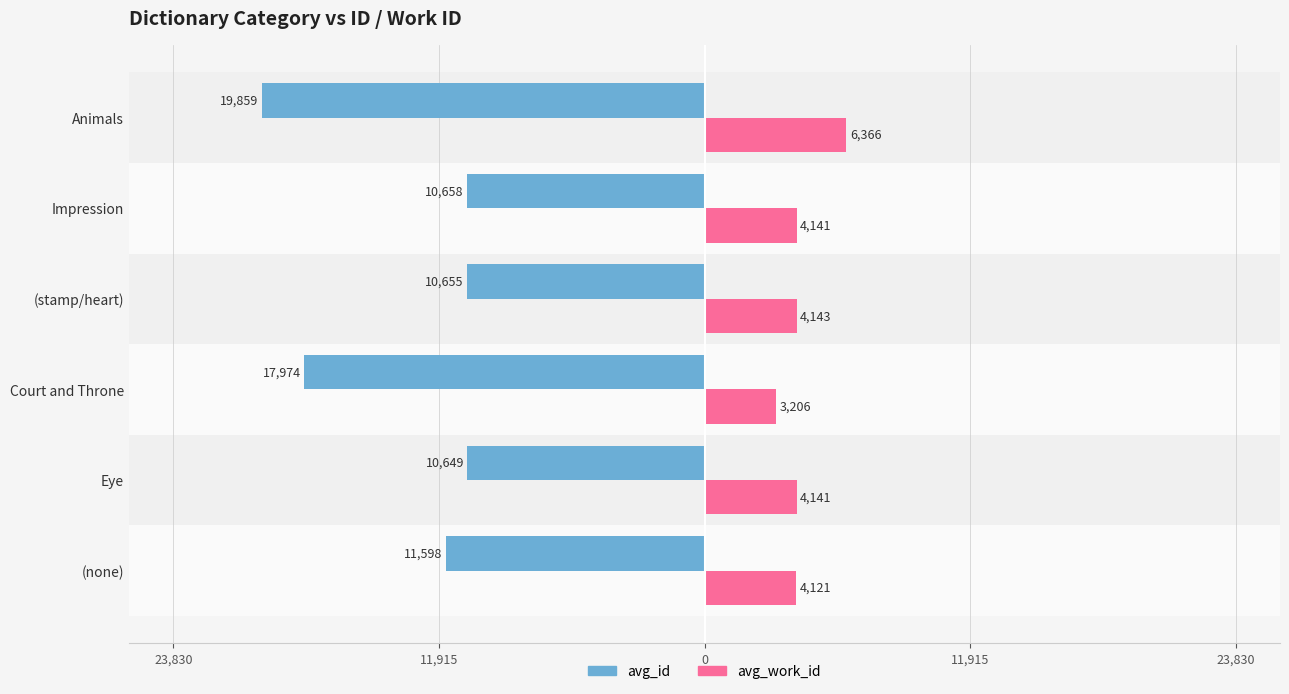

Reading left to right, list all the values displayed in this chart.

avg_id: -11598.0	-10649.0	-17974.5	-10655.0	-10658.0	-19859.0
avg_work_id: 4121.0	4141.0	3206.0	4143.0	4141.0	6366.0